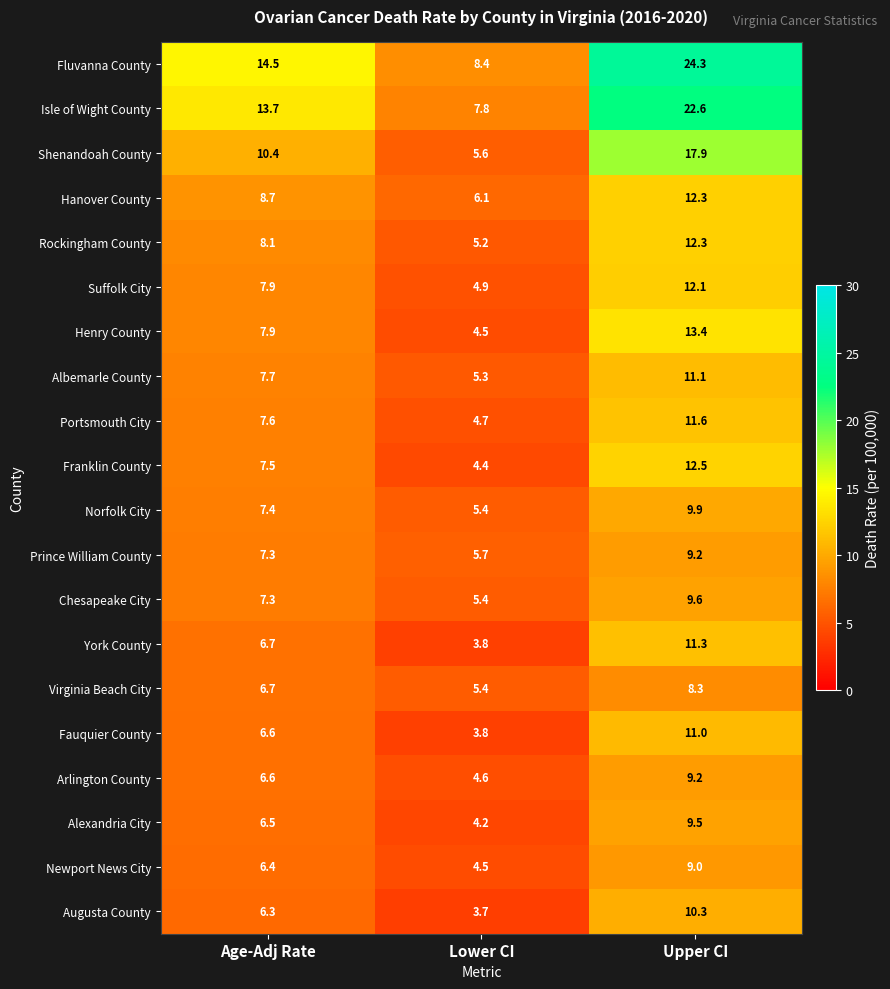

The value of Arlington County at Upper CI is 9.2. True or false?

True